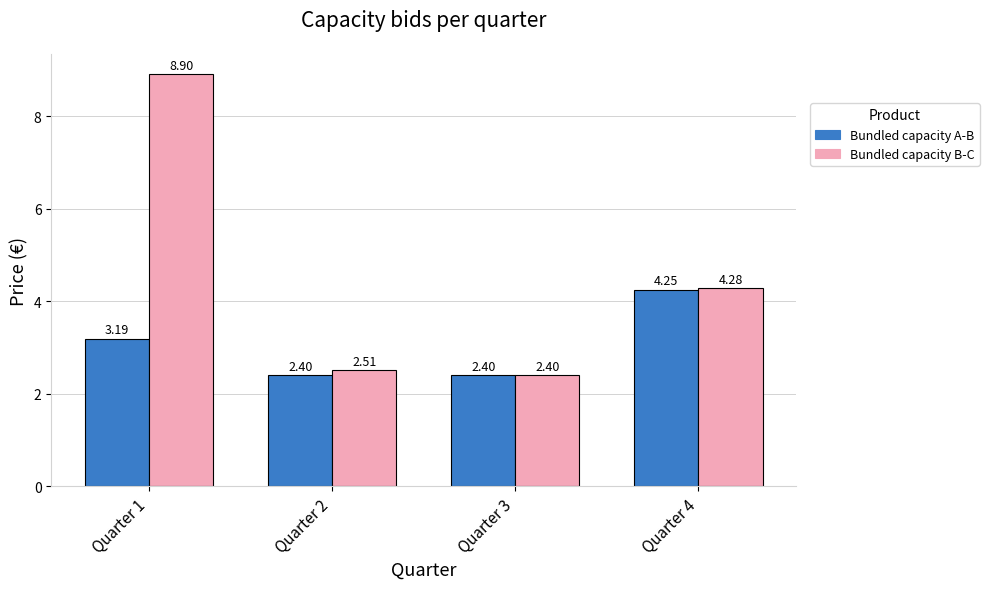

Which series has the largest total across all categories?

Bundled capacity B-C